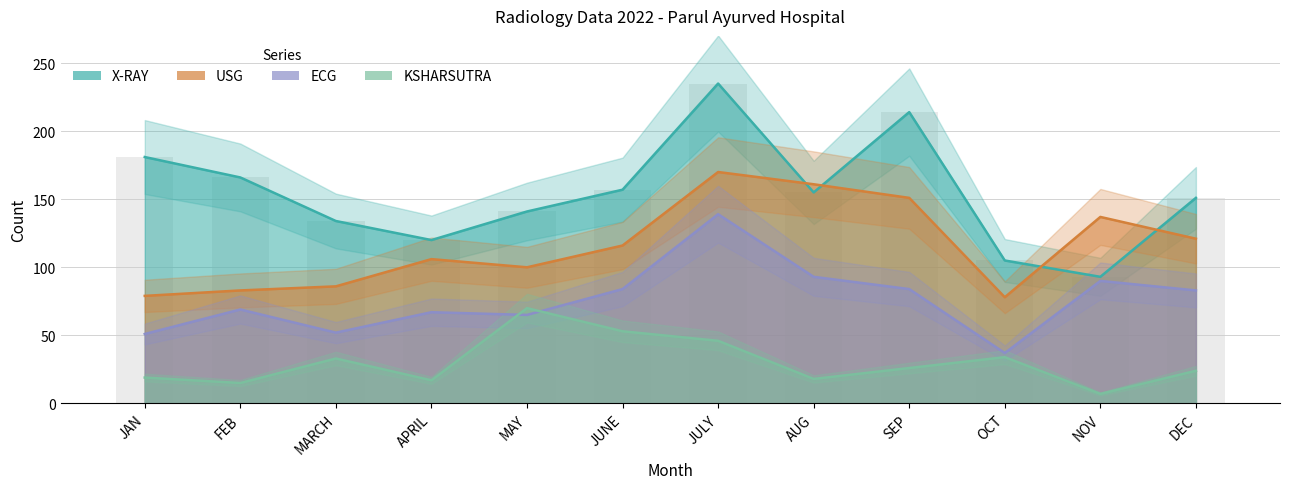

At how many categories does at least one series exceed 21?

12